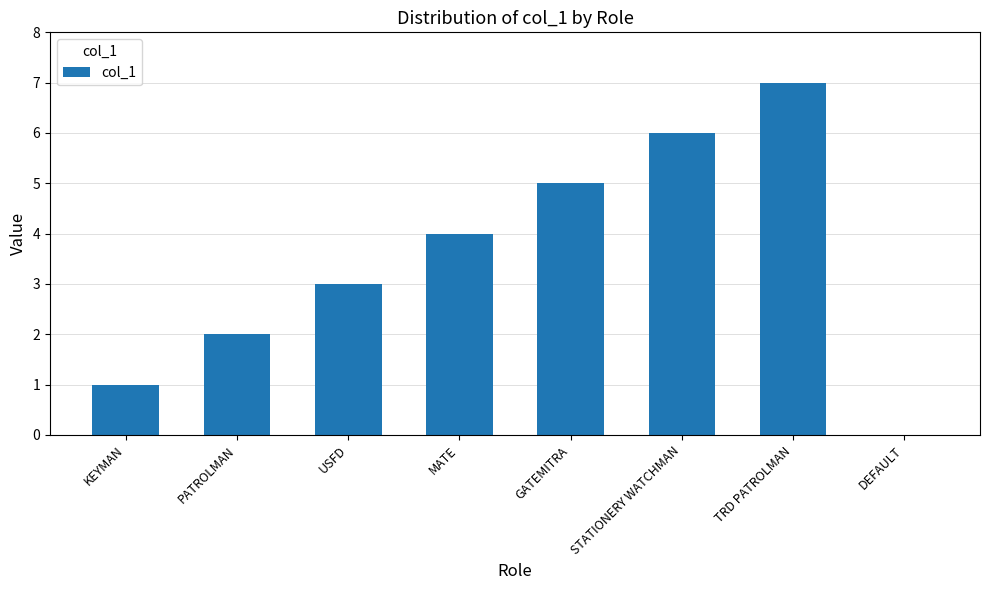

Is it true that the value at PATROLMAN is 3?

False